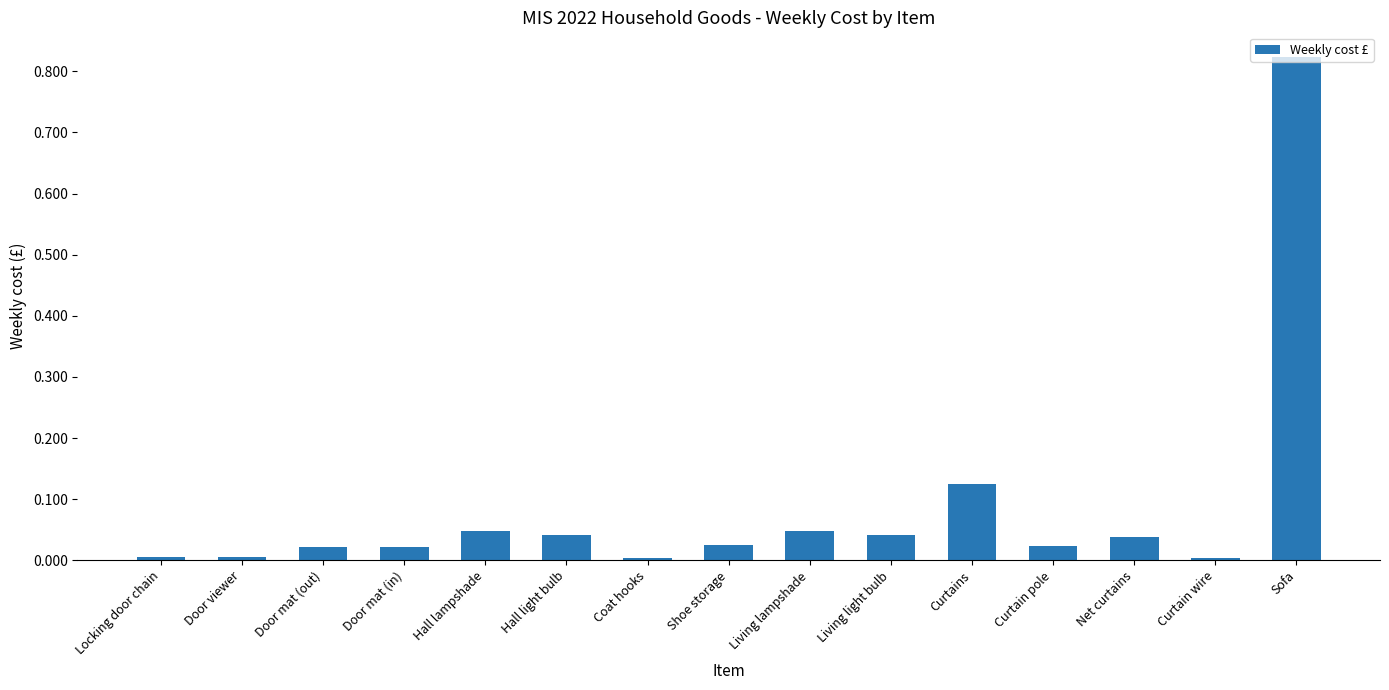

True or false: the data shows 0.0 at Curtain pole.

True